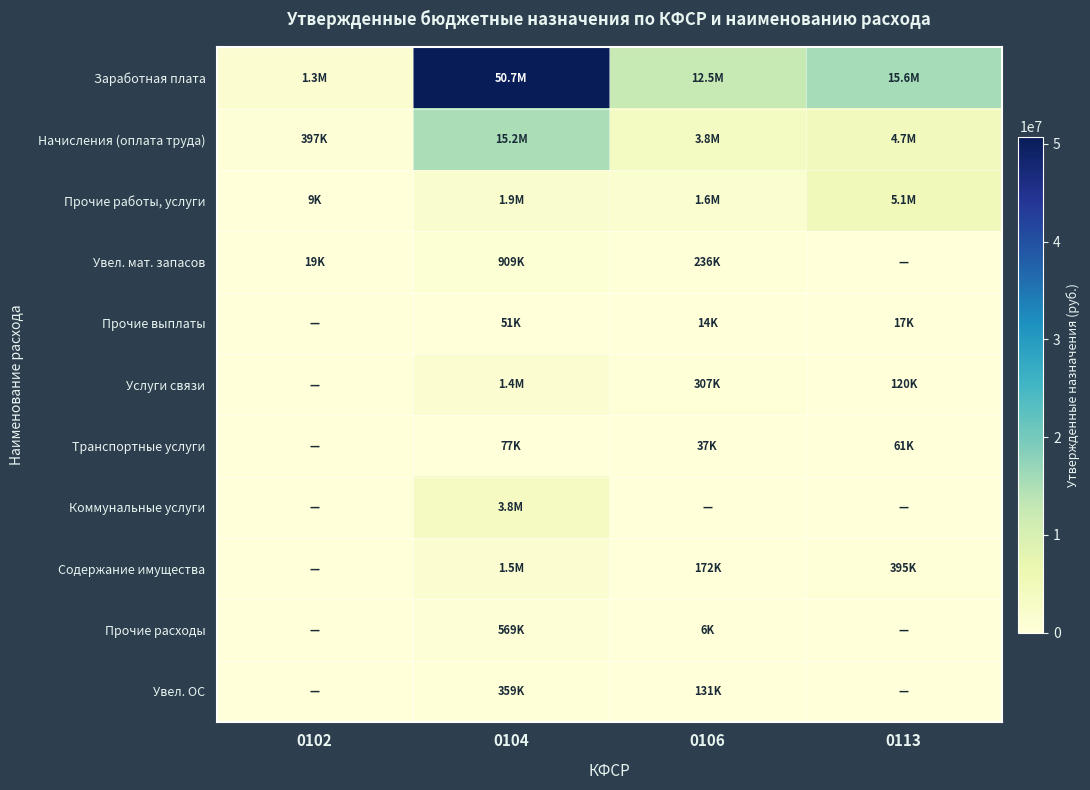

Rank the series at 0102 from highest to lowest value.

Заработная плата, Начисления (оплата труда), Увел. мат. запасов, Прочие работы, услуги, Прочие выплаты, Услуги связи, Транспортные услуги, Коммунальные услуги, Содержание имущества, Прочие расходы, Увел. ОС